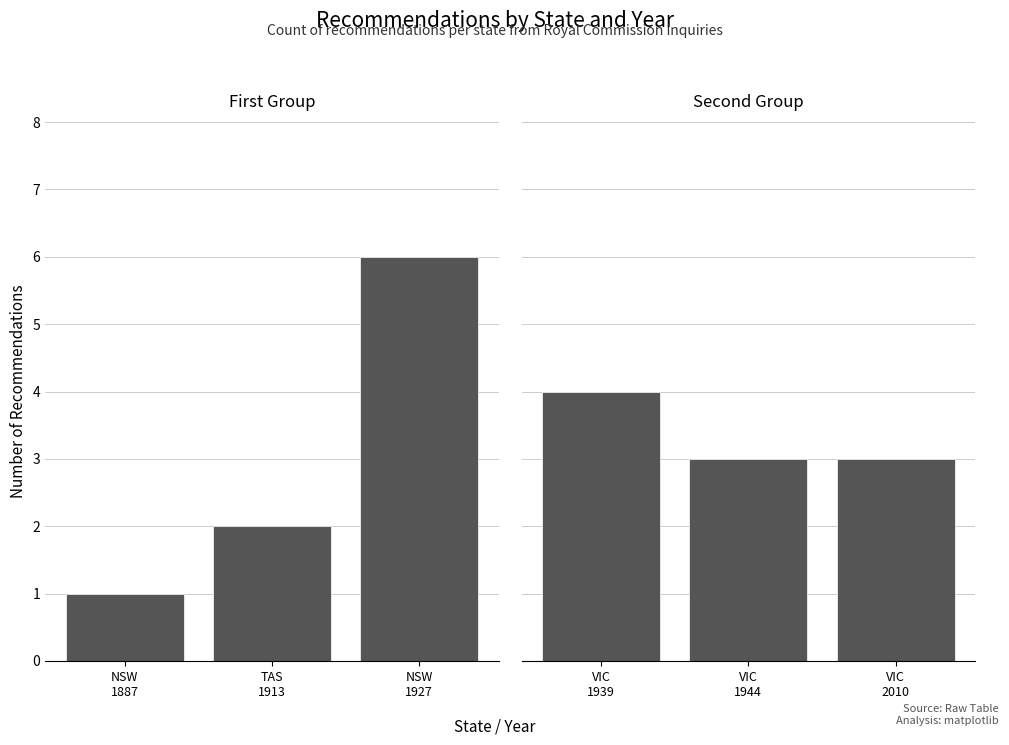

Which series changed the most between TAS
1913 and NSW
1927?

Left panel